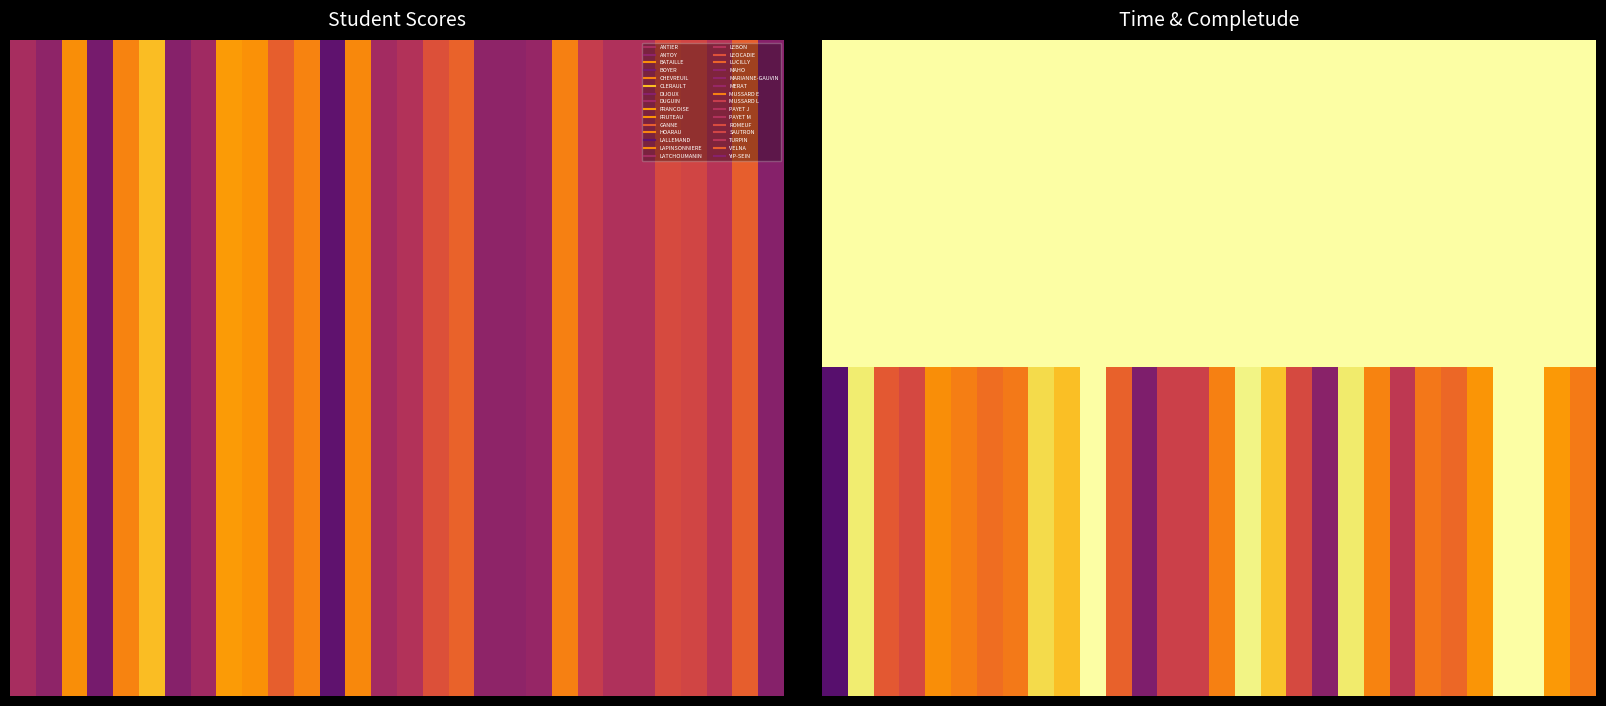

At which category is the sum across all series the highest?

10